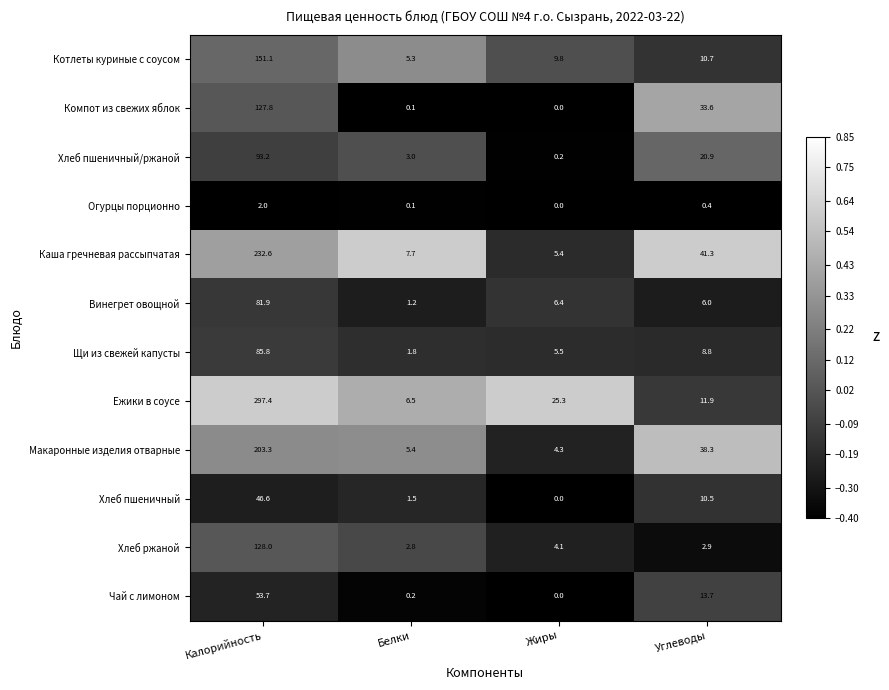

What is the greatest value displayed?

297.4